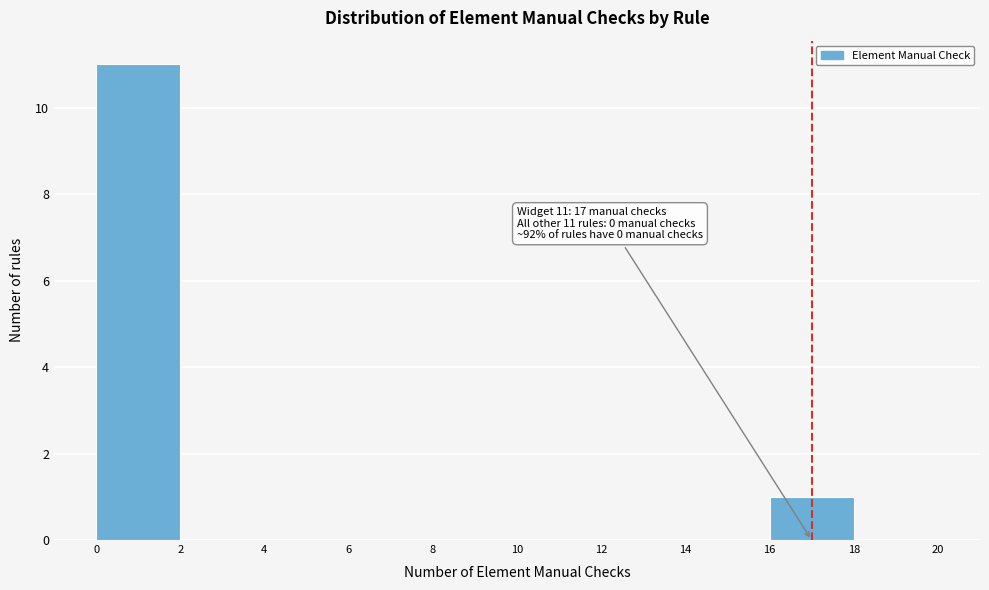

Which range on the x-axis has the tallest bar?

0 to 2